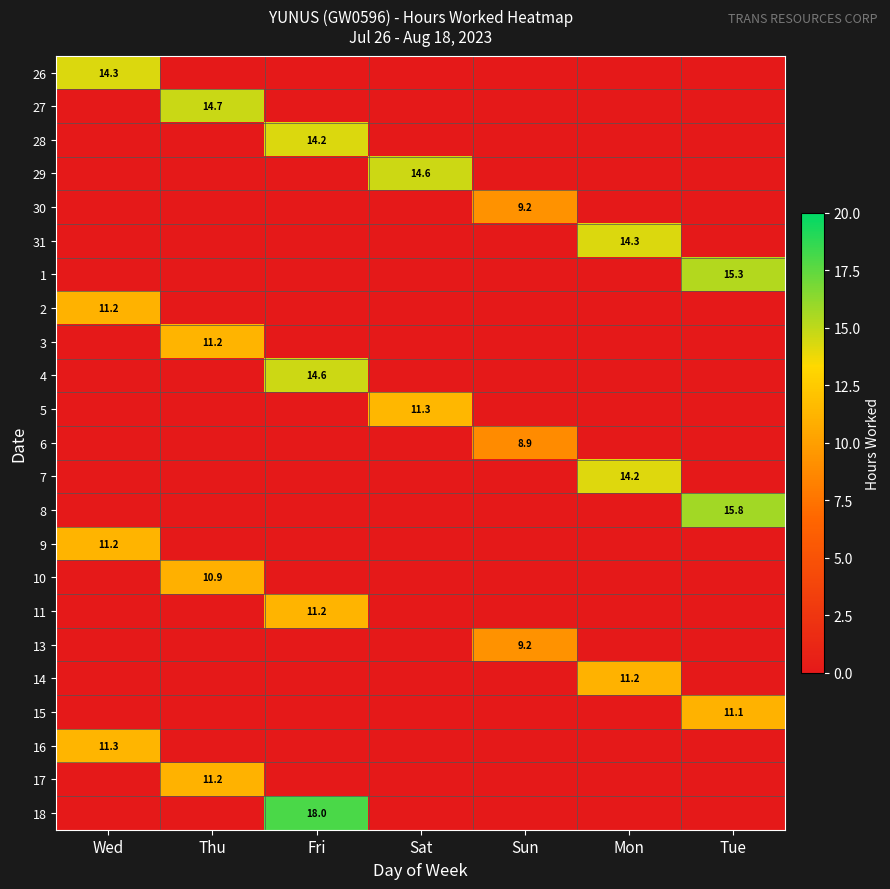

What is the sum of all 1 values?

15.3